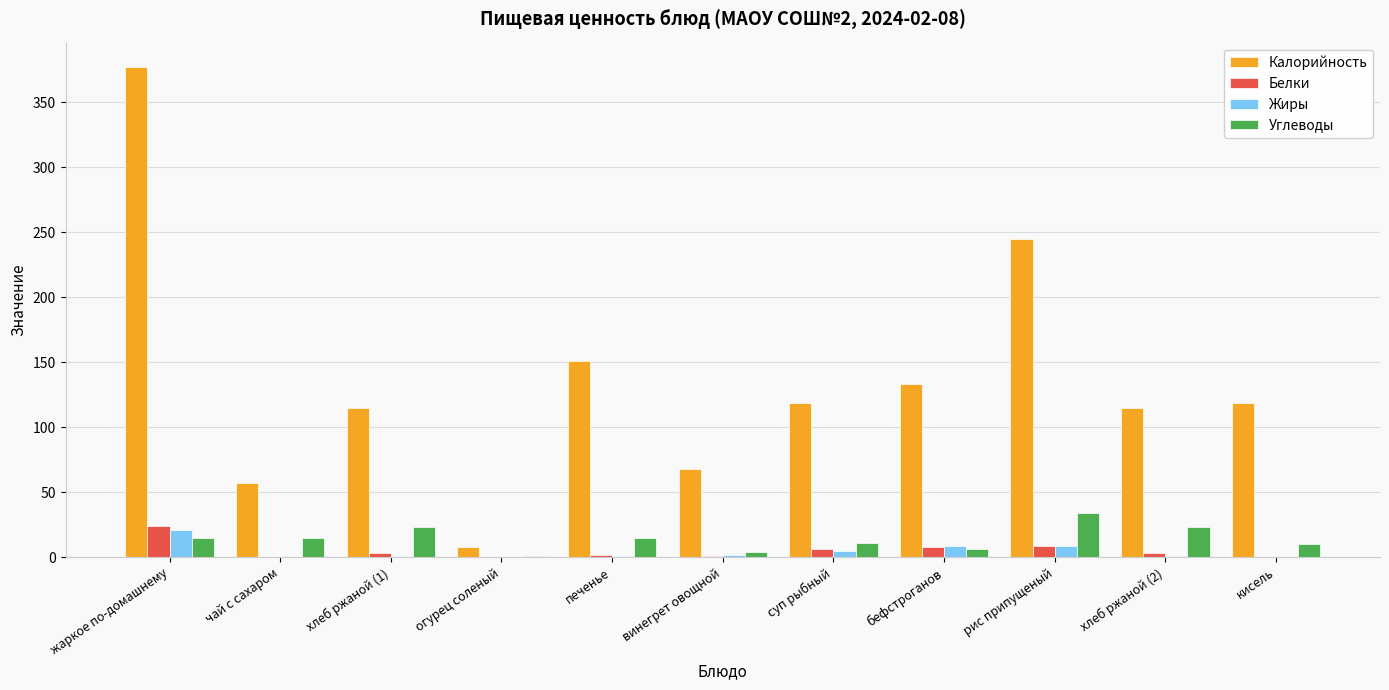

At which label does Белки first exceed 3?

жаркое по-домашнему